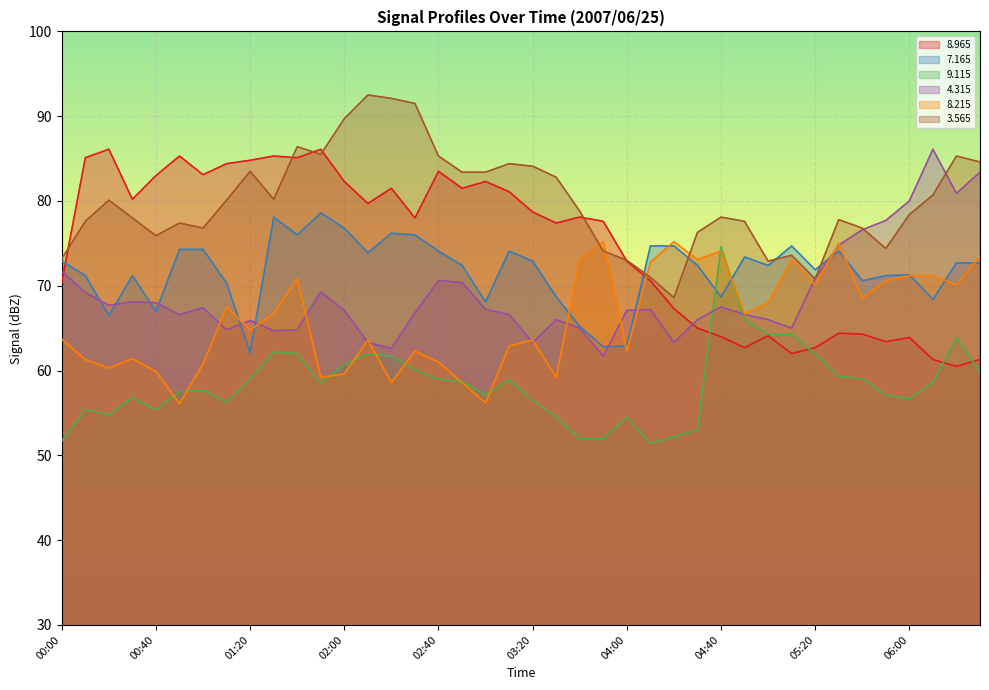

True or false:   4.315 has more than 0 interior local peaks.

True